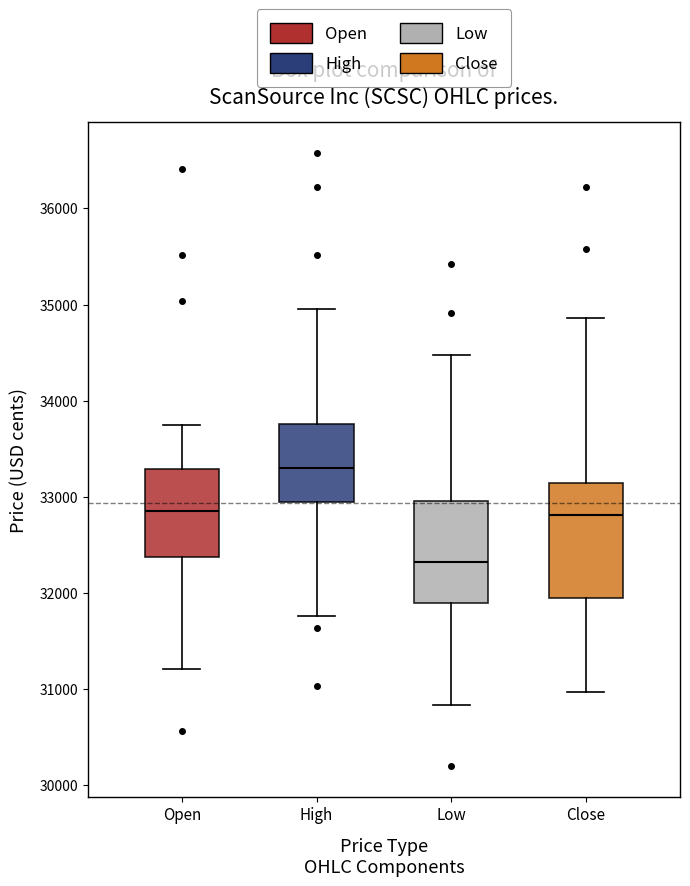

Which box has the lowest median line?

Low